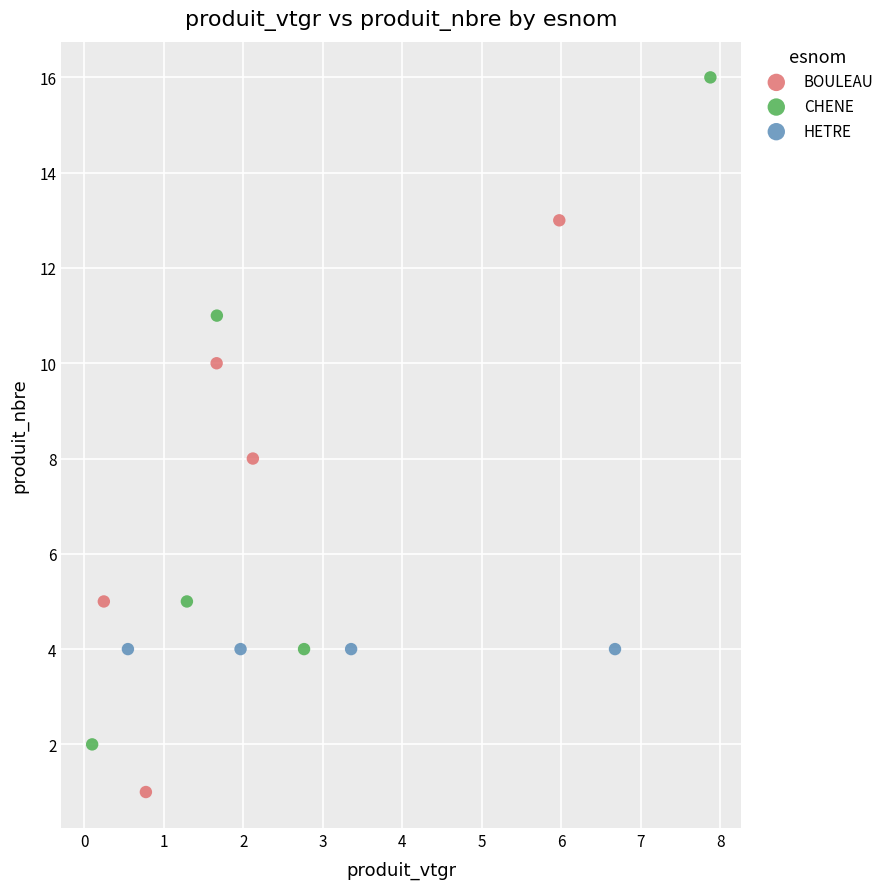

Which series reaches the maximum Y coordinate?

CHENE